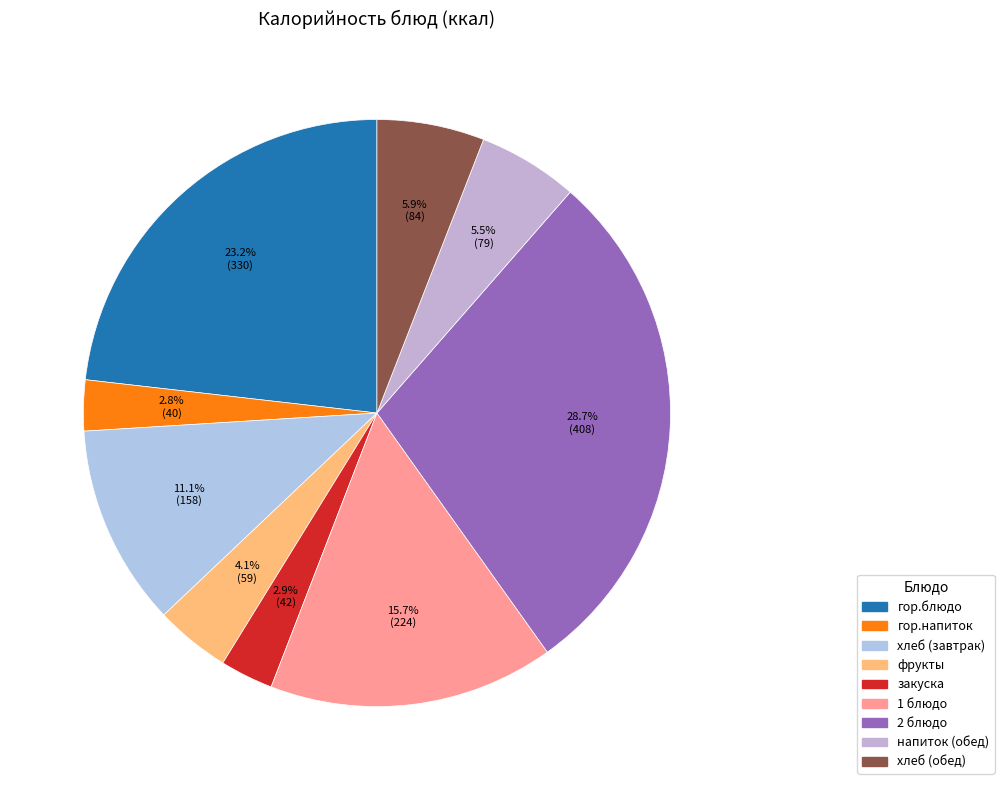

True or false: закуска accounts for 3% of the total.

True